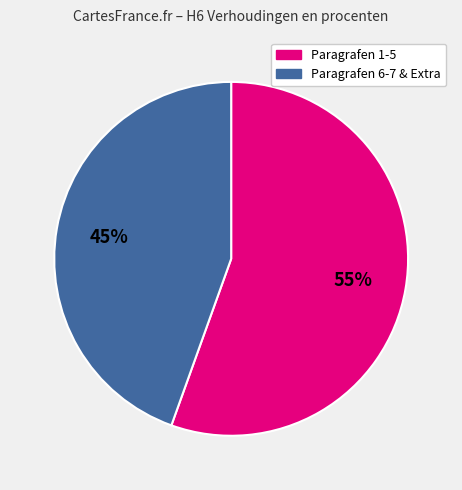

To the nearest percent, what is the average slice percentage?

50%